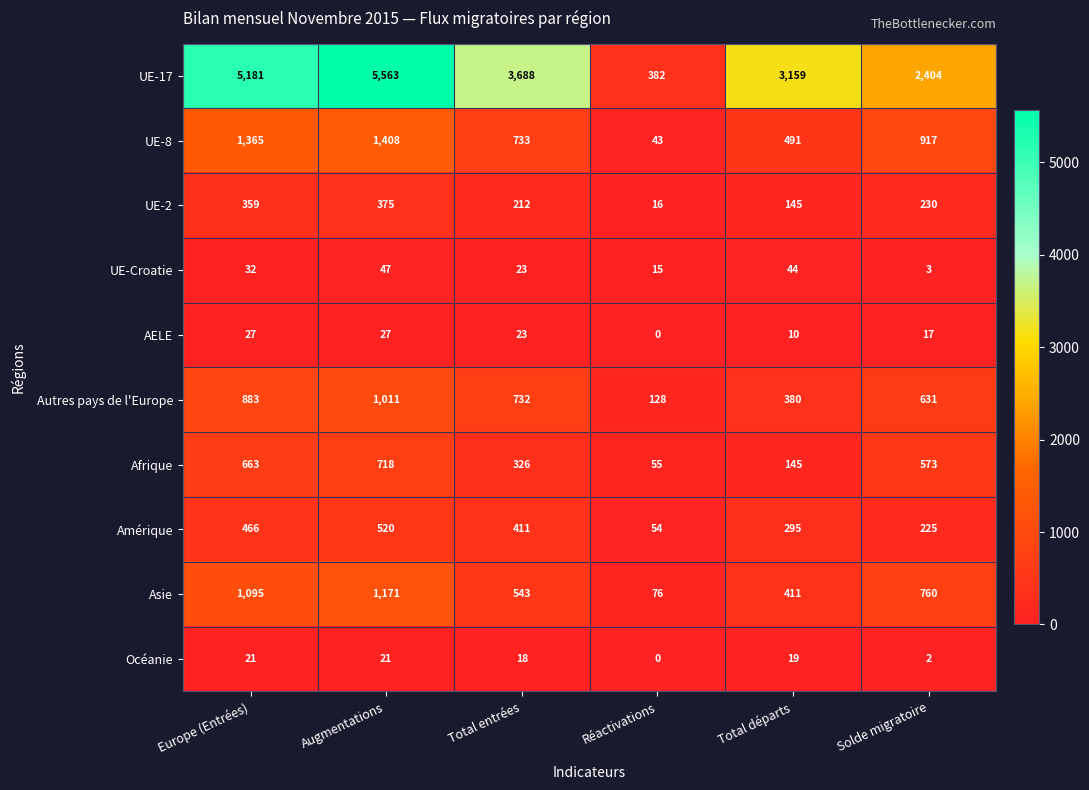

What is the difference between the maximum and minimum values in the UE-2 series?

359